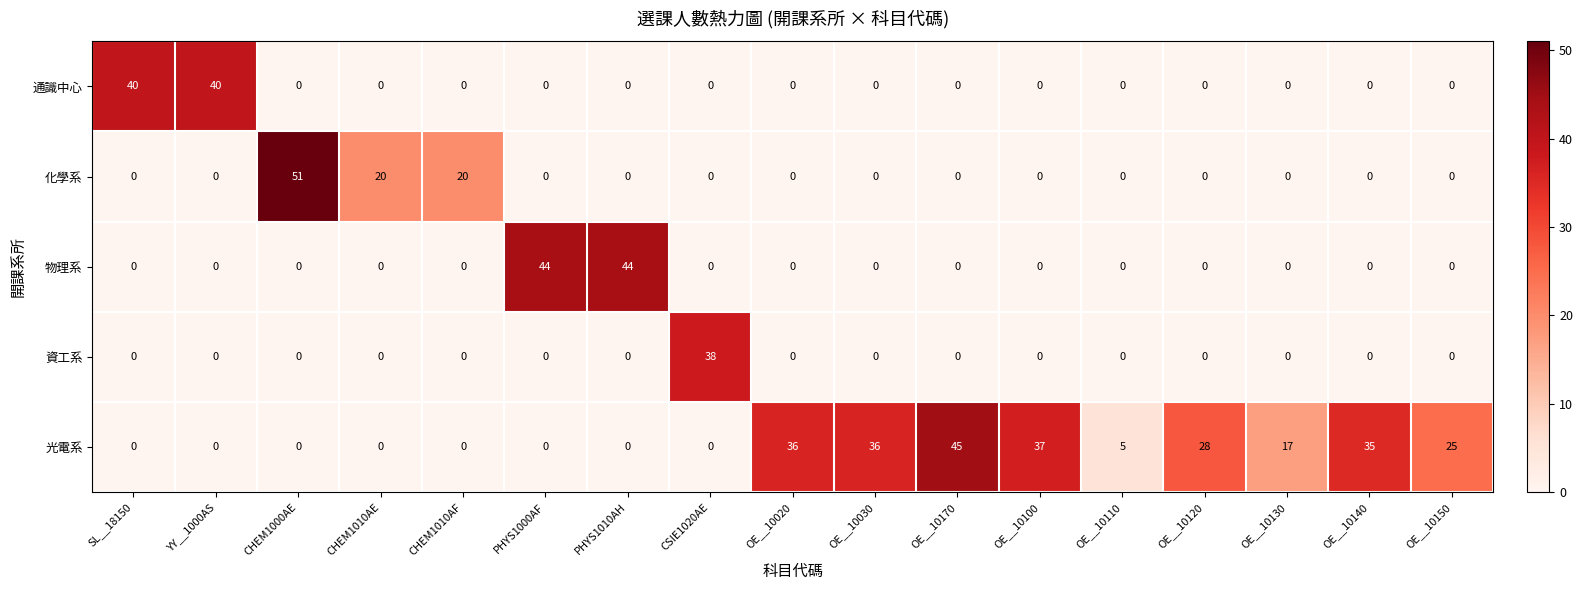

What is the total value across all series at OE__10100?

37